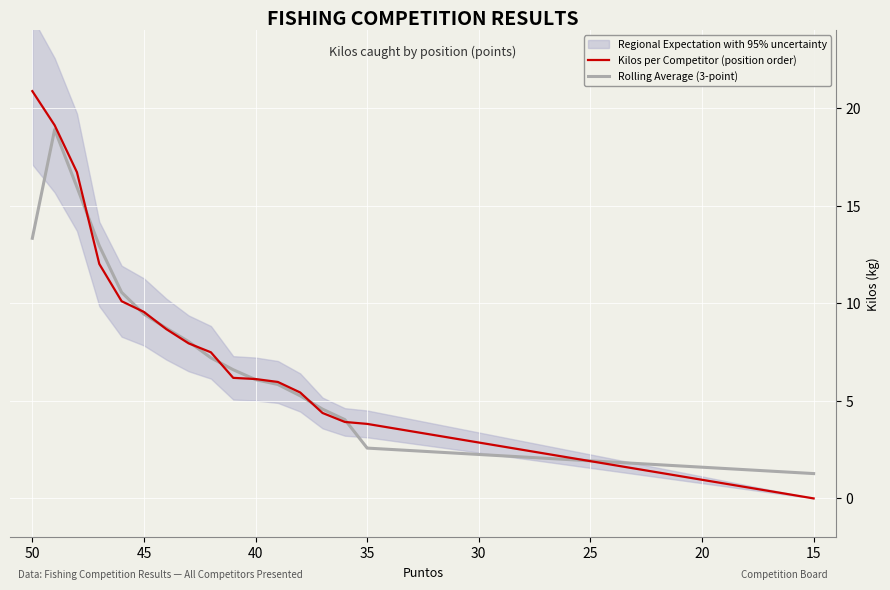

What is the difference between the maximum and minimum values in the Rolling Average (3-point) series?

17.6